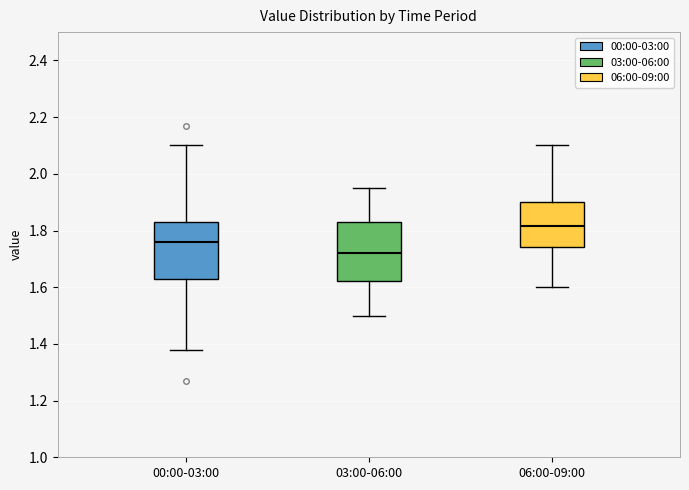

Where does the lower whisker of the box for 00:00-03:00 end on the y-axis? The values are not printed on the chart, so give them approximately, as read against the axis.

1.38